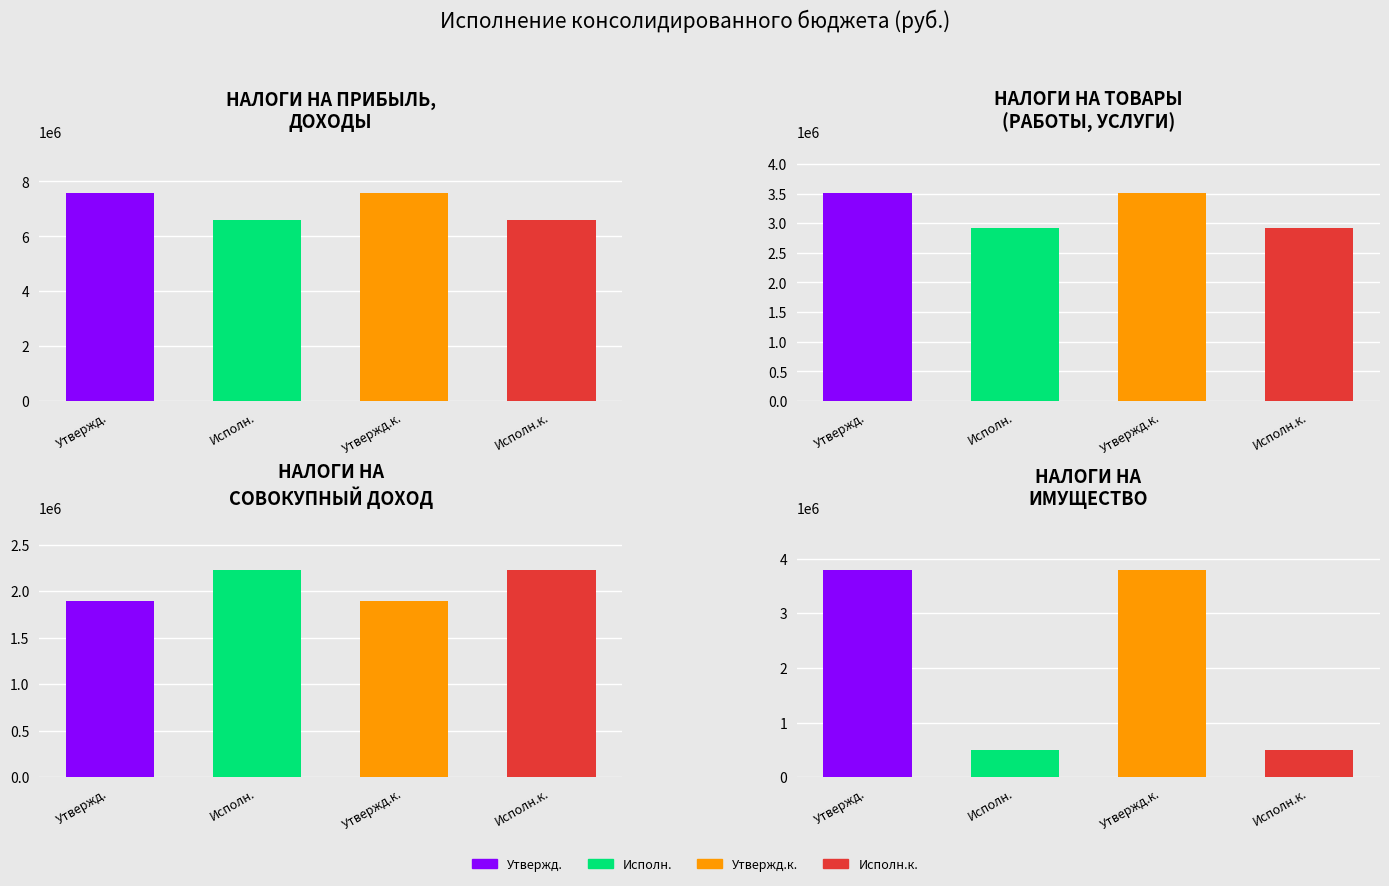

Reading left to right, list all the values displayed in this chart.

Утвержд. (руб.): 7561300.0	3500700.0	1897300.0	3797500.0
Исполнено (руб.): 6594579.8	2910459.0	2230301.1	489941.4
Утвержд. конс.: 7561300.0	3500700.0	1897300.0	3797500.0
Исполнено конс.: 6594579.8	2910459.0	2230301.1	489941.4